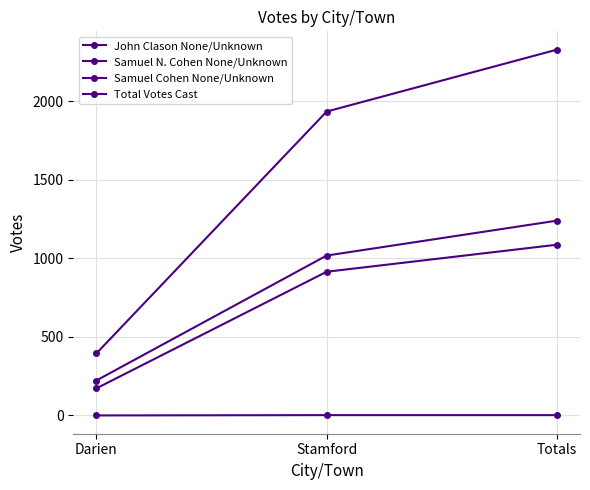

What is the difference between the highest and lowest values at Stamford?

1931